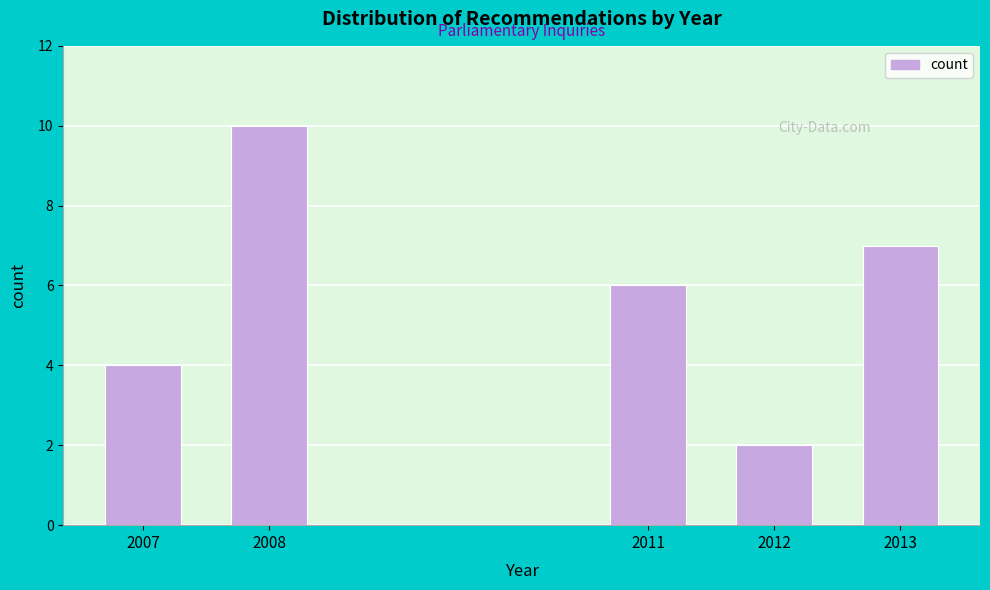

Reading right to left, transcribe all the data shown in this chart.

7	2	6	10	4